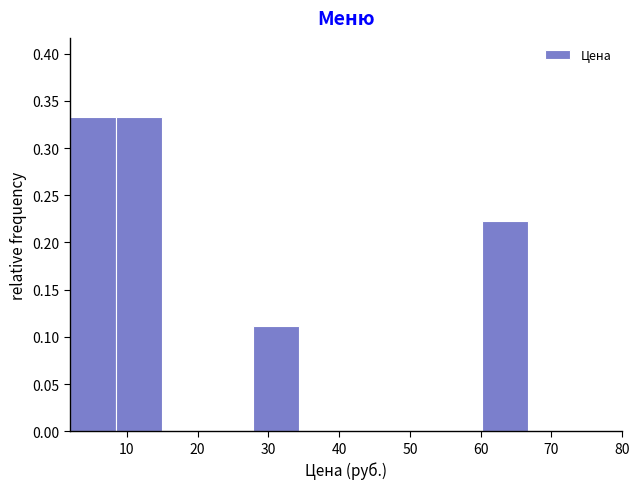

Reading left to right, list every bar in this chart as the range it spans on the x-axis followed by its height. Neither the bar edges nor the heights are printed on the chart, so give them approximately, as read against the axes.

2 to 8: 0.335
8 to 15: 0.335
15 to 21: 0
21 to 28: 0
28 to 34: 0.110
34 to 41: 0
41 to 47: 0
47 to 54: 0
54 to 60: 0
60 to 67: 0.220